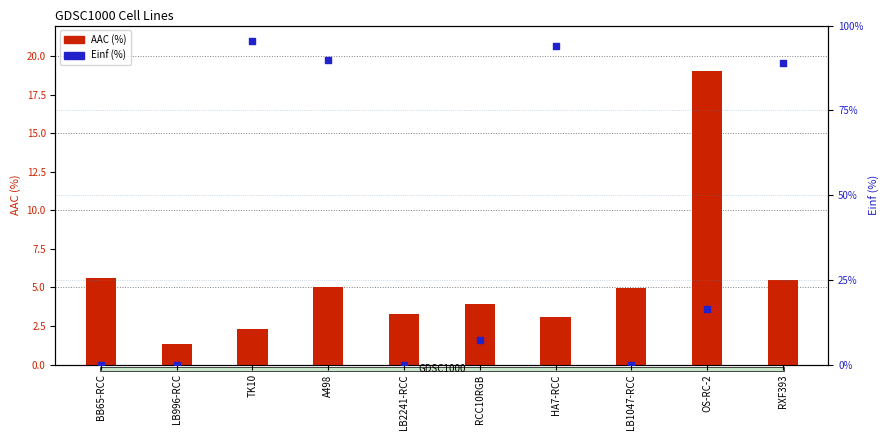

Which series has the largest total across all categories?

Einf (%)